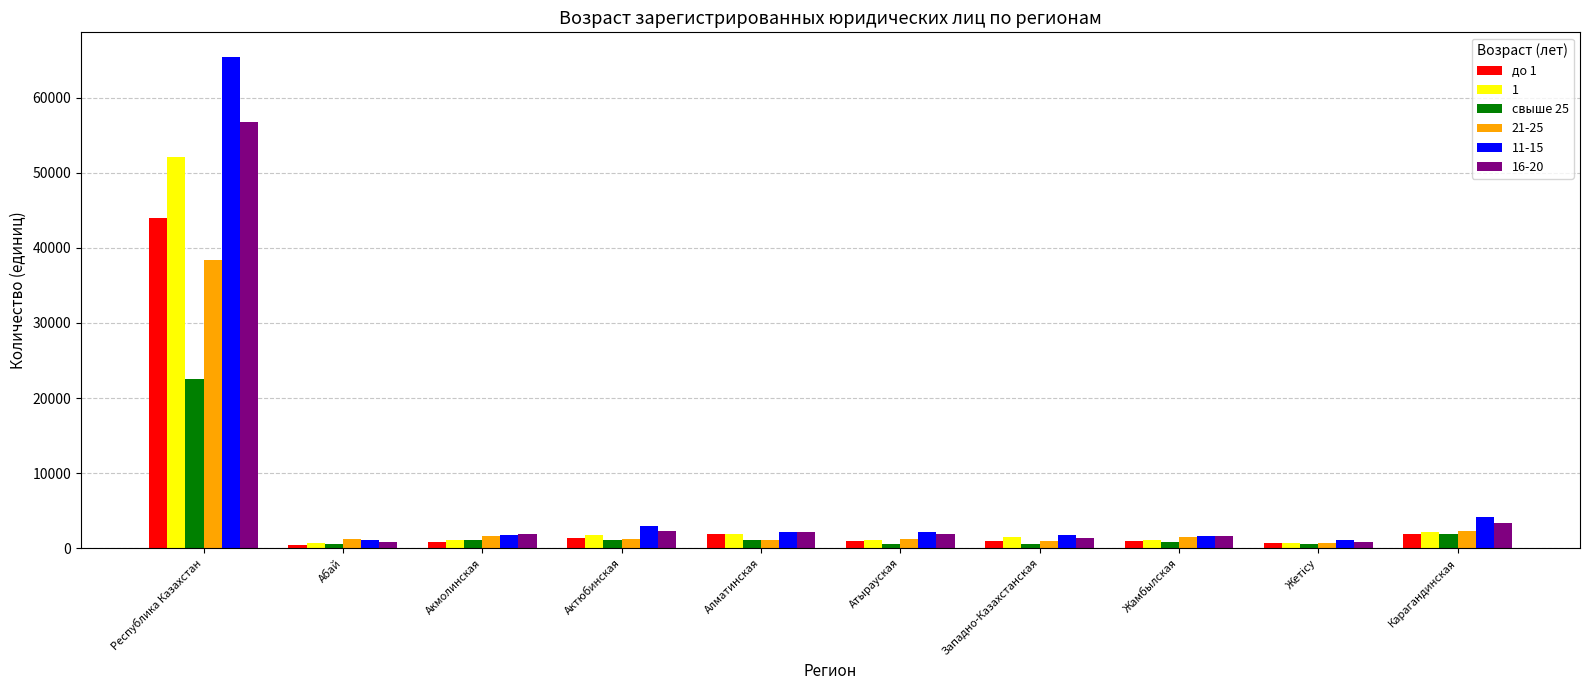

Between Абай and Акмолинская, which series saw the biggest shift?

16-20